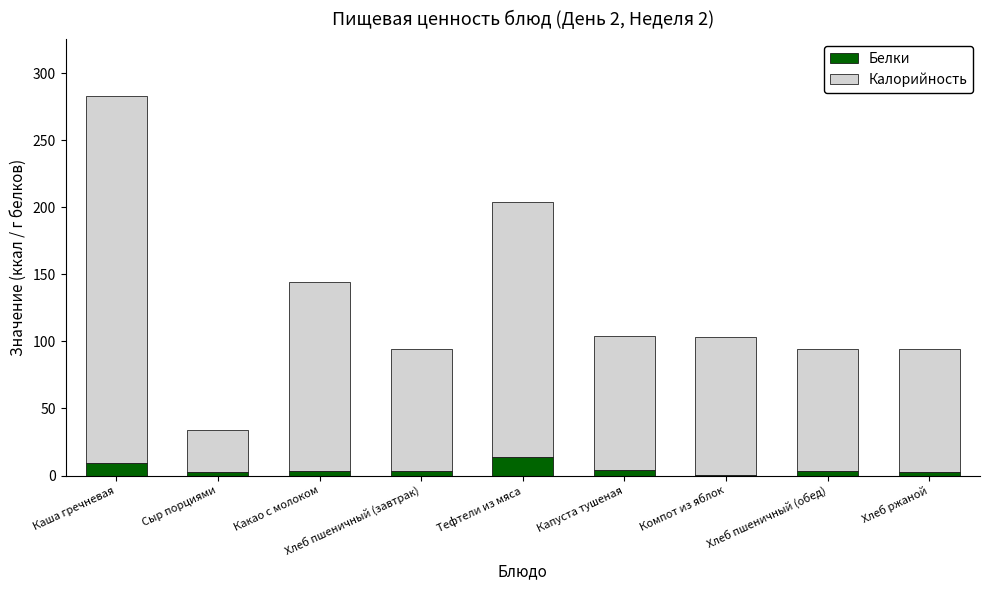

What is the sum of all Белки values?

42.1